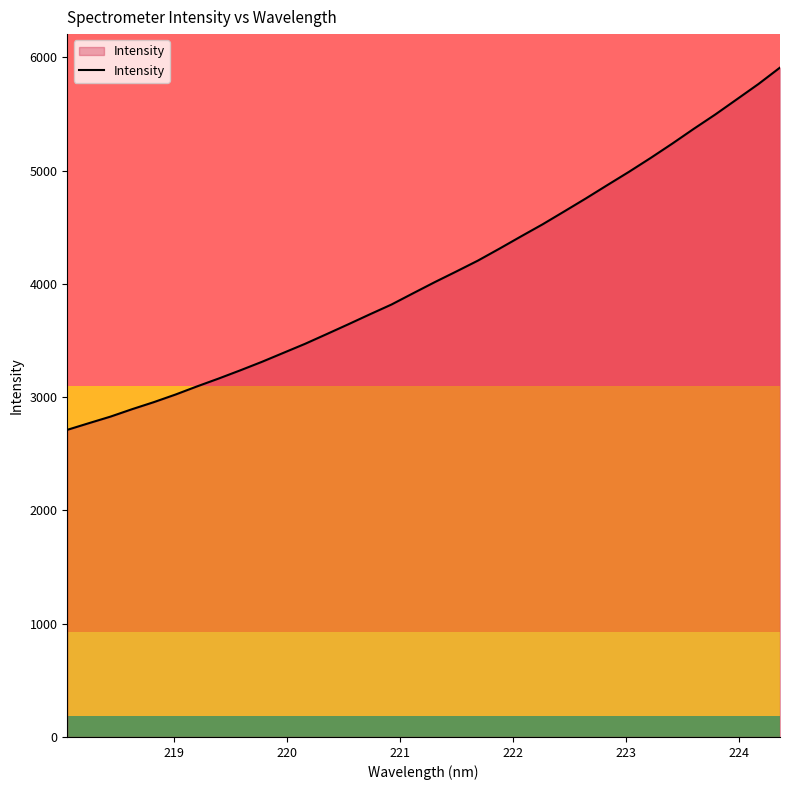

How many lines are shown in the chart?

1